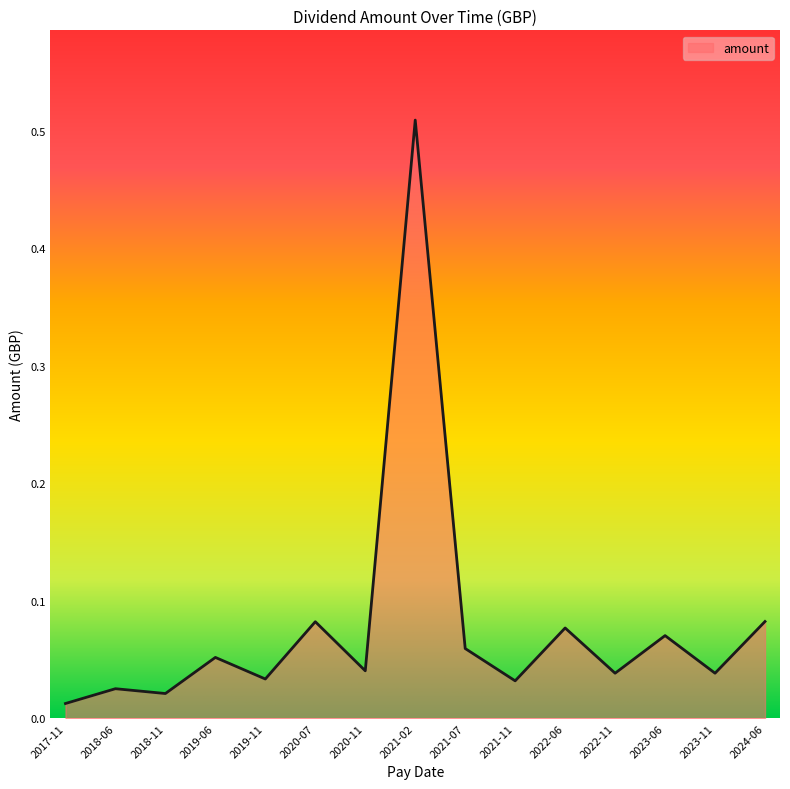

Does the chart have visible grid lines?

No